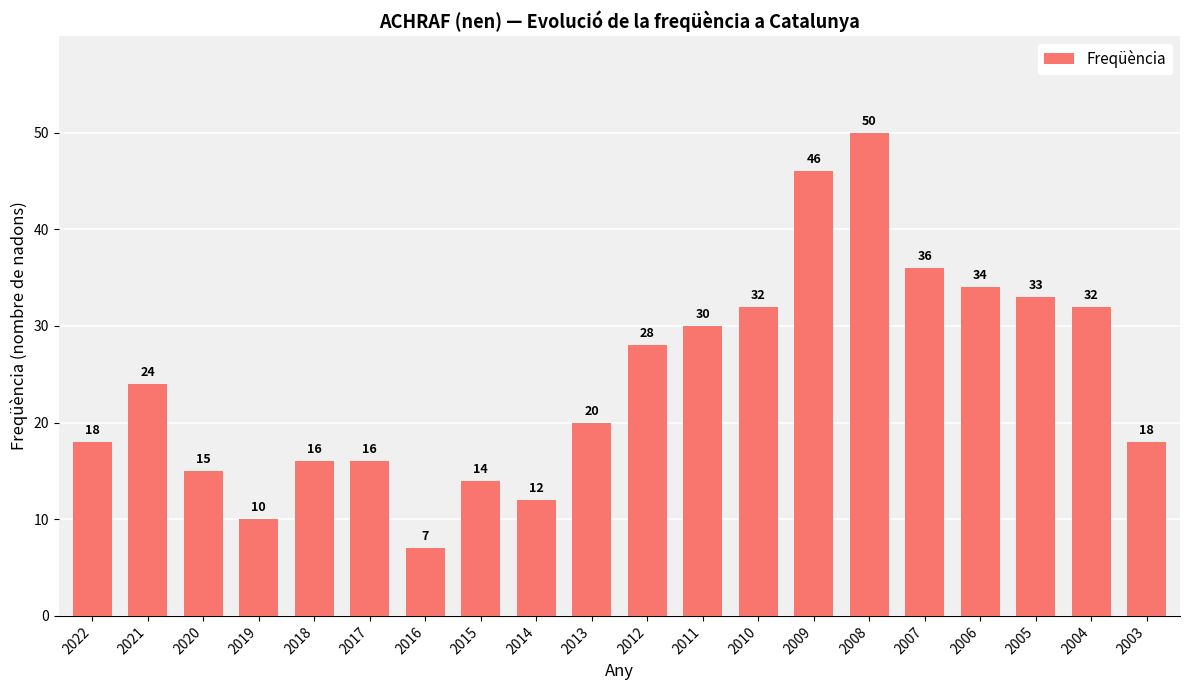

Reading left to right, transcribe all the data shown in this chart.

2022=18	2021=24	2020=15	2019=10	2018=16	2017=16	2016=7	2015=14	2014=12	2013=20	2012=28	2011=30	2010=32	2009=46	2008=50	2007=36	2006=34	2005=33	2004=32	2003=18